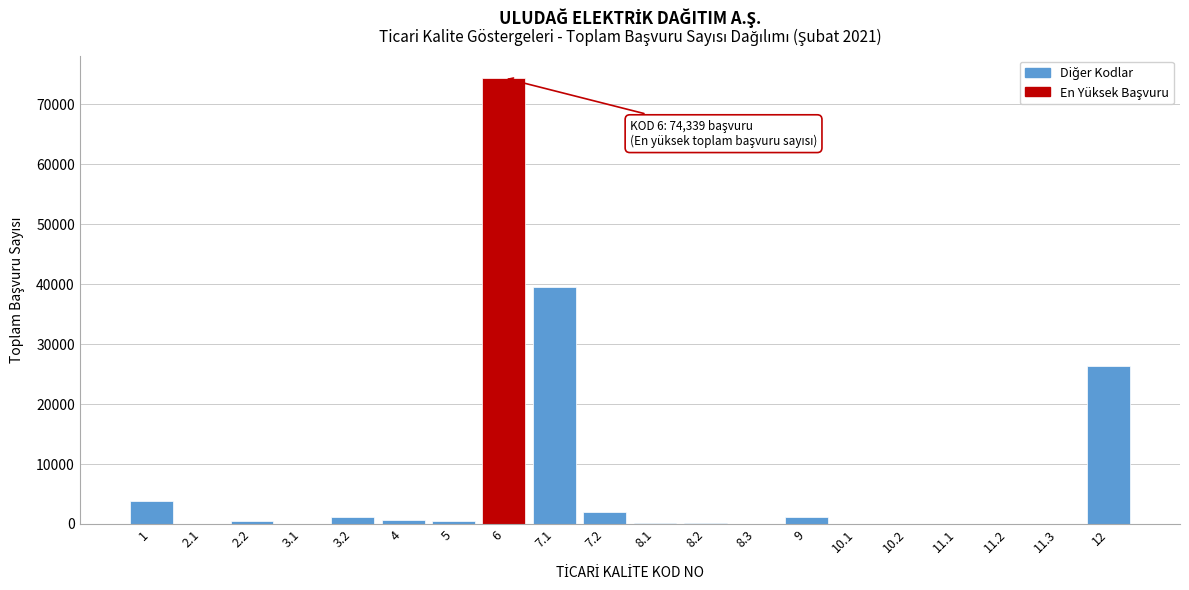

What is the greatest value displayed?

74339